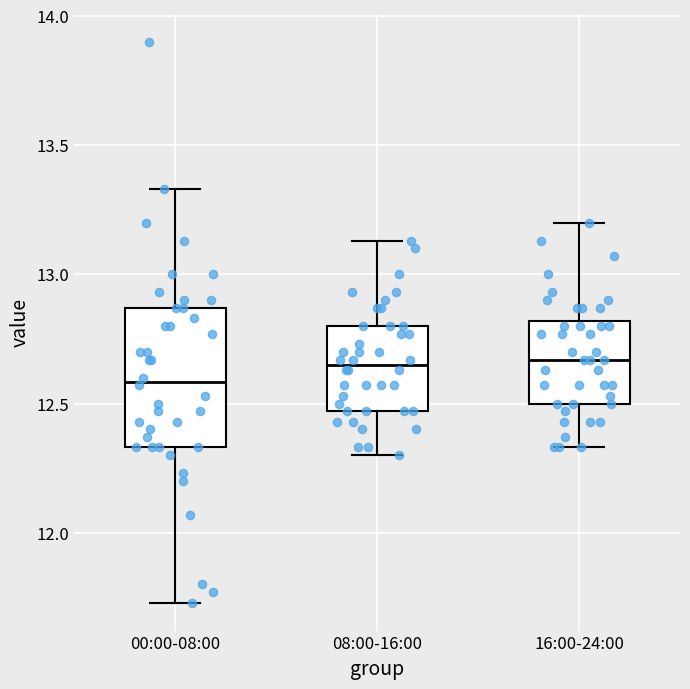

Which box's median line is the lowest?

00:00-08:00